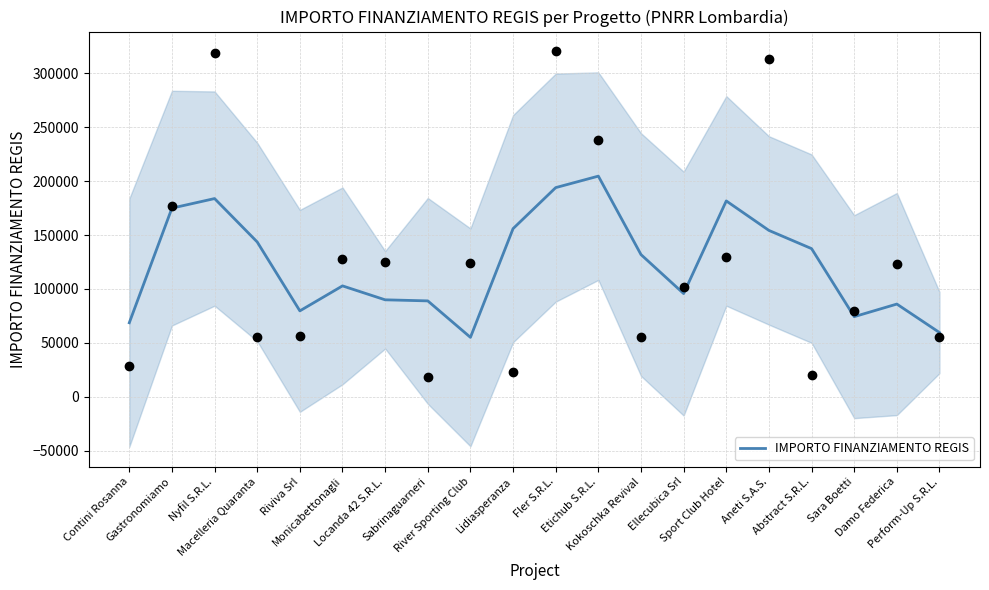

Approximately how many times larger is the value at Ellecubica Srl compared to Nyfil S.R.L.?

0.5